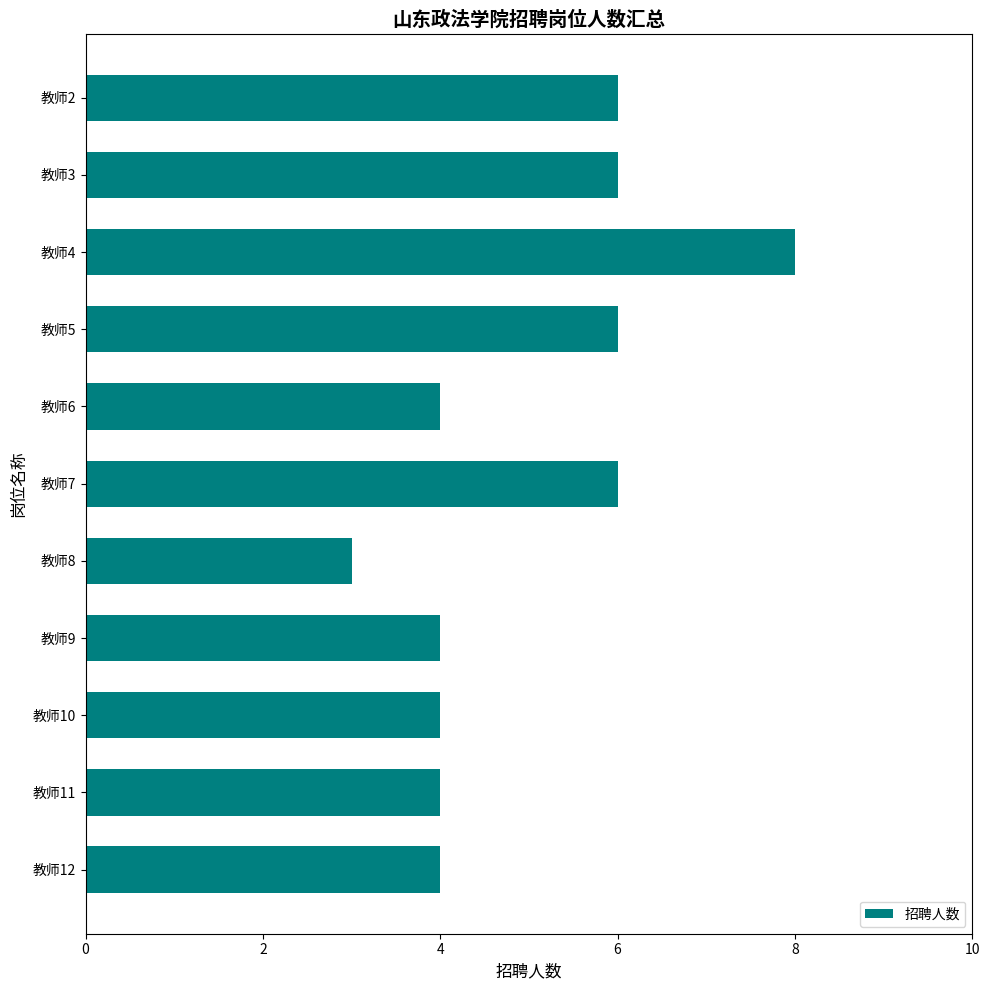

Reading top to bottom, extract all data points from this chart.

教师2=6	教师3=6	教师4=8	教师5=6	教师6=4	教师7=6	教师8=3	教师9=4	教师10=4	教师11=4	教师12=4